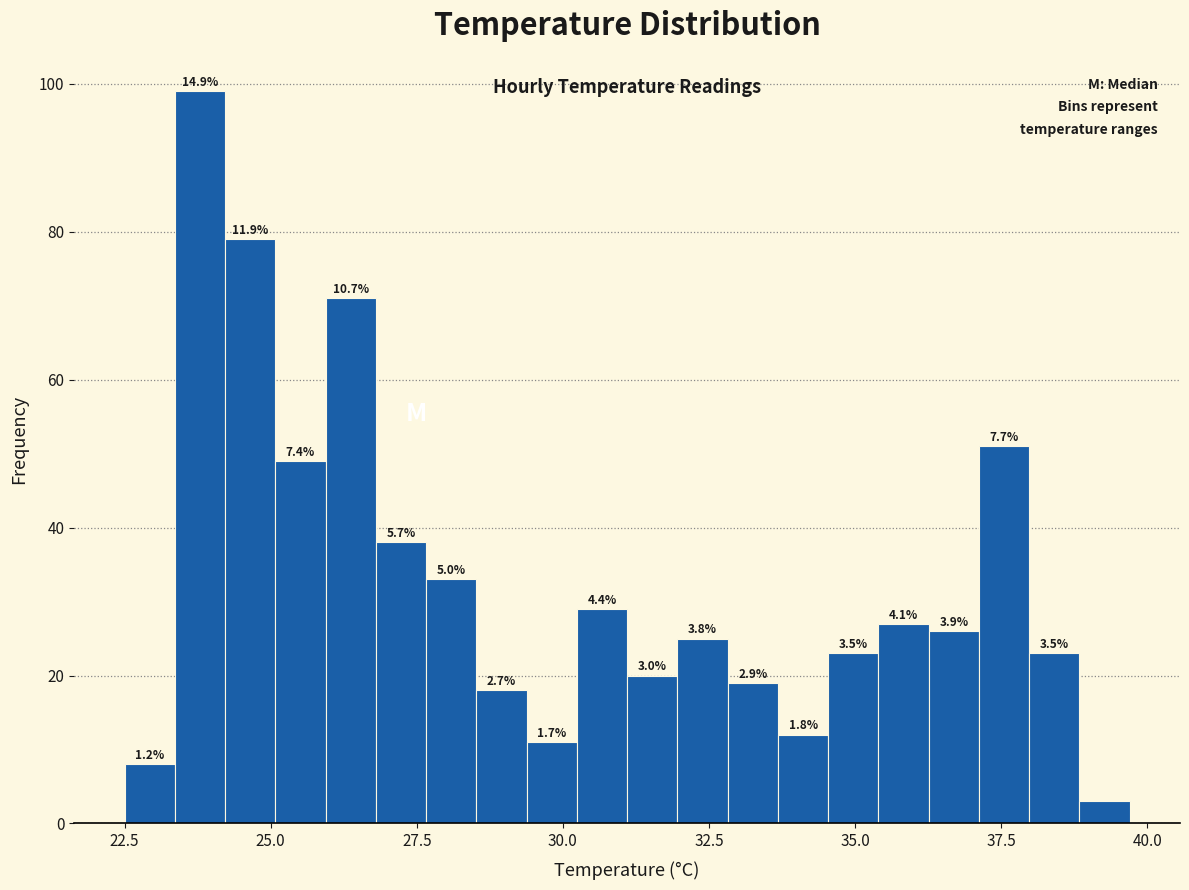

Around what value on the x-axis is the tallest bar? Give the approximate position of its centre, as read against the axis.

24.0